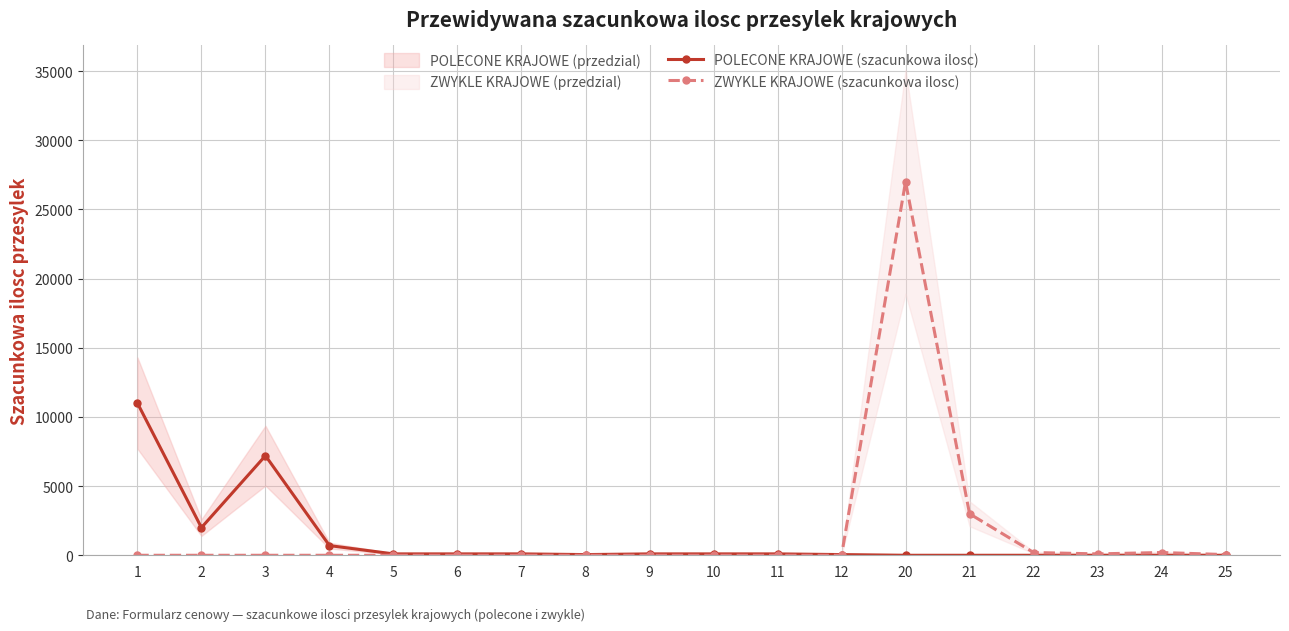

What is the difference between the highest and lowest values at 11?

100